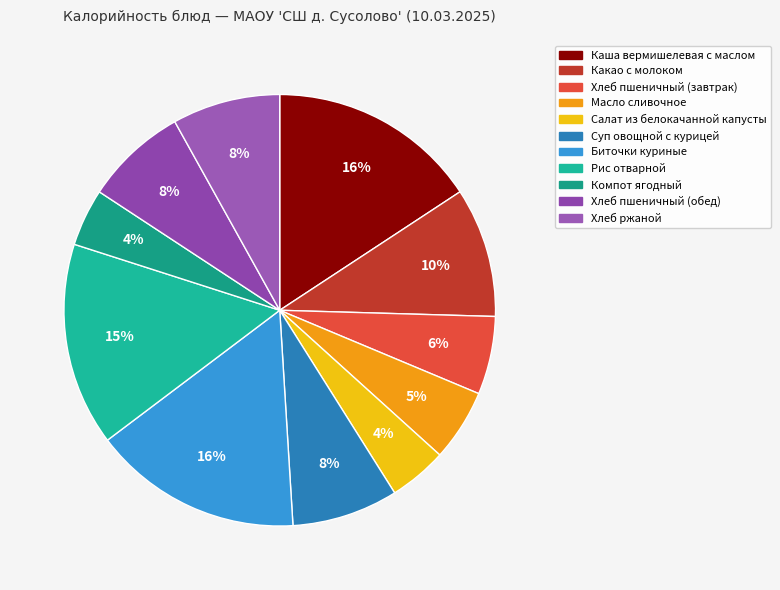

Does Масло сливочное account for over 50% of the chart?

No